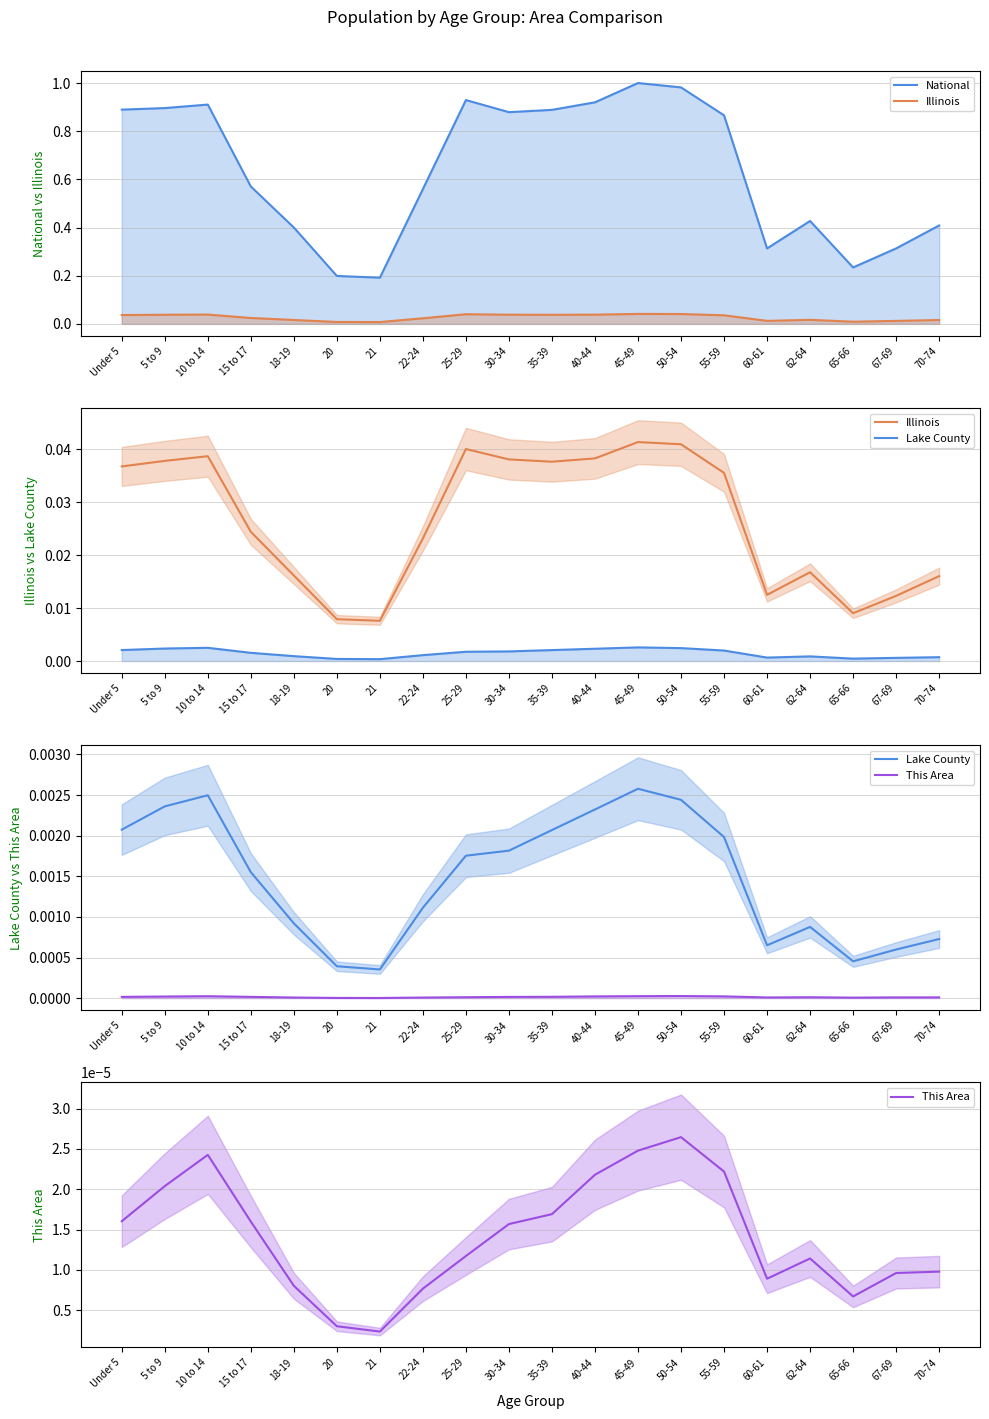

At which category does Lake County reach its first local valley?

21